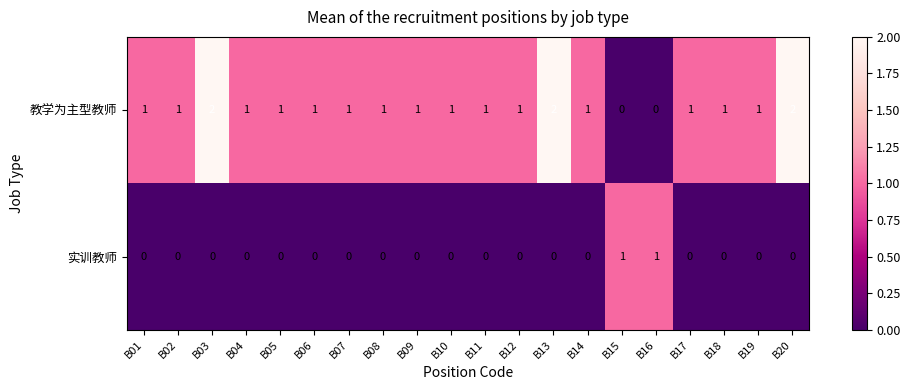

Rank the series by their maximum value, from lowest to highest.

实训教师, 教学为主型教师